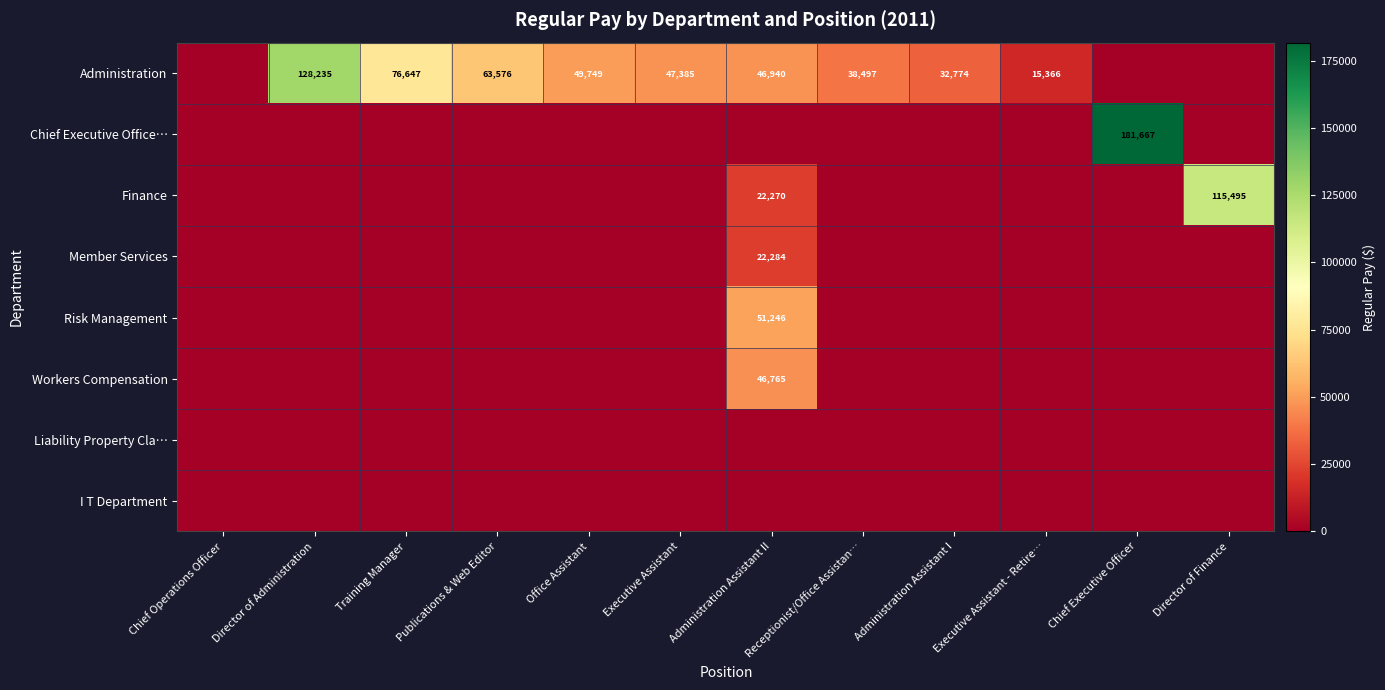

True or false: Administration has a value of 76647 at Training Manager.

True